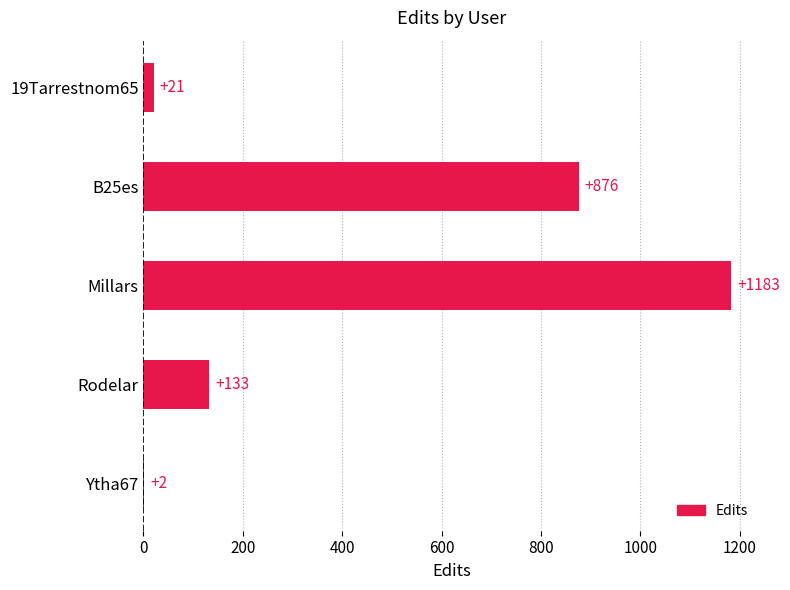

Reading top to bottom, list all the values displayed in this chart.

19Tarrestnom65=21	B25es=876	Millars=1183	Rodelar=133	Ytha67=2